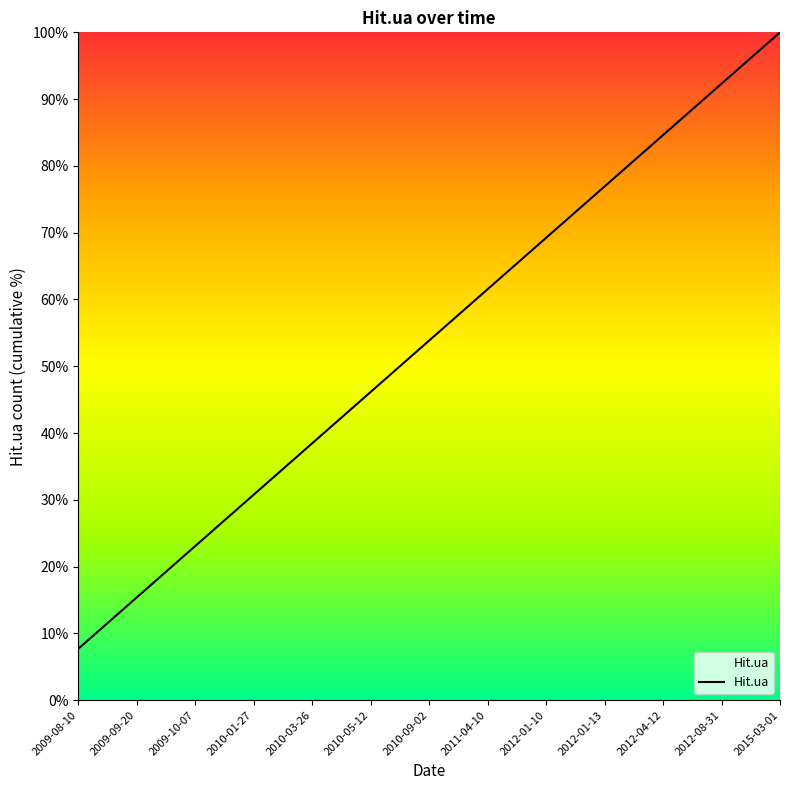

What is the maximum value shown in the chart?

100.0